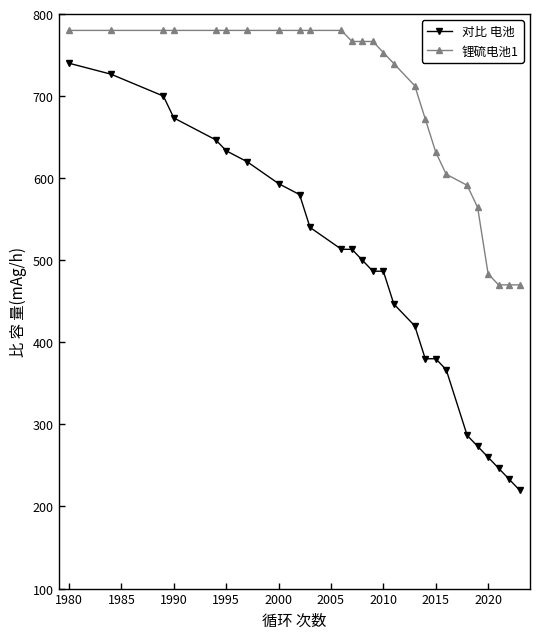

What is the average value of the 对比 电池 series?

479.5